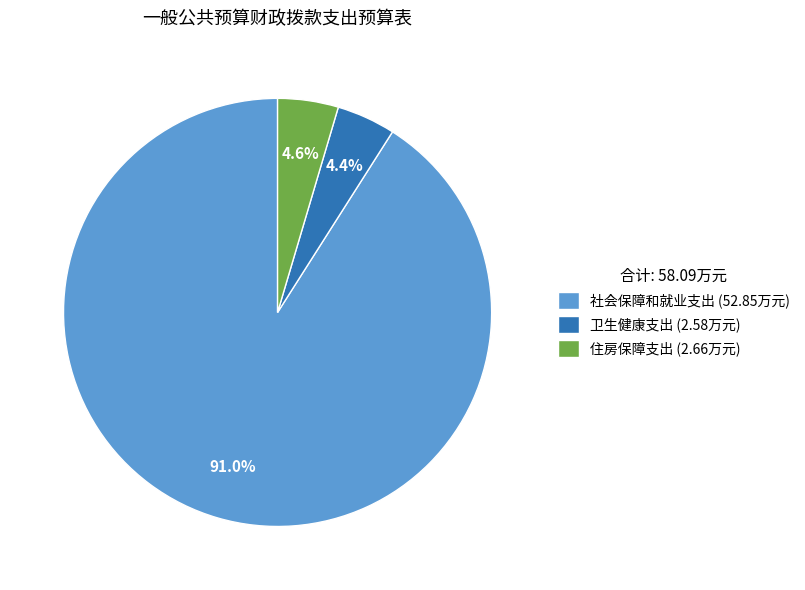

To the nearest percent, what portion does 卫生健康支出 represent?

4%